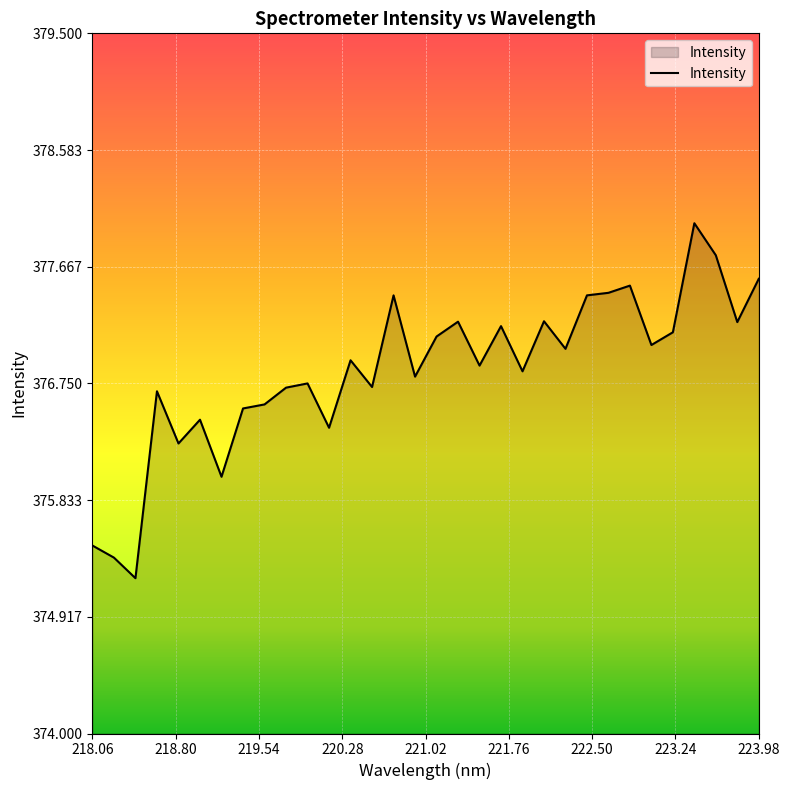

What is the difference between the maximum and minimum values?

2.8